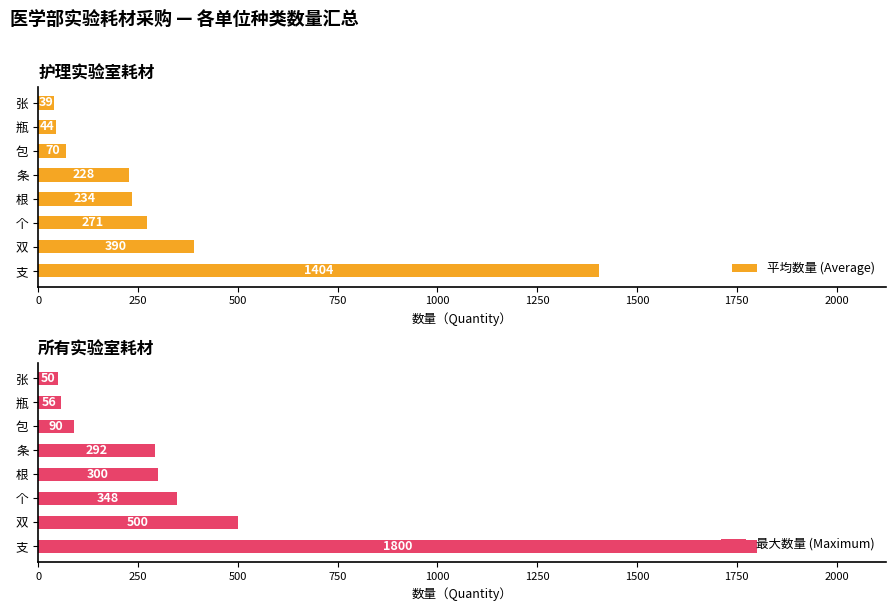

What is the lowest value of the 平均数量 (Average) series?

39.0